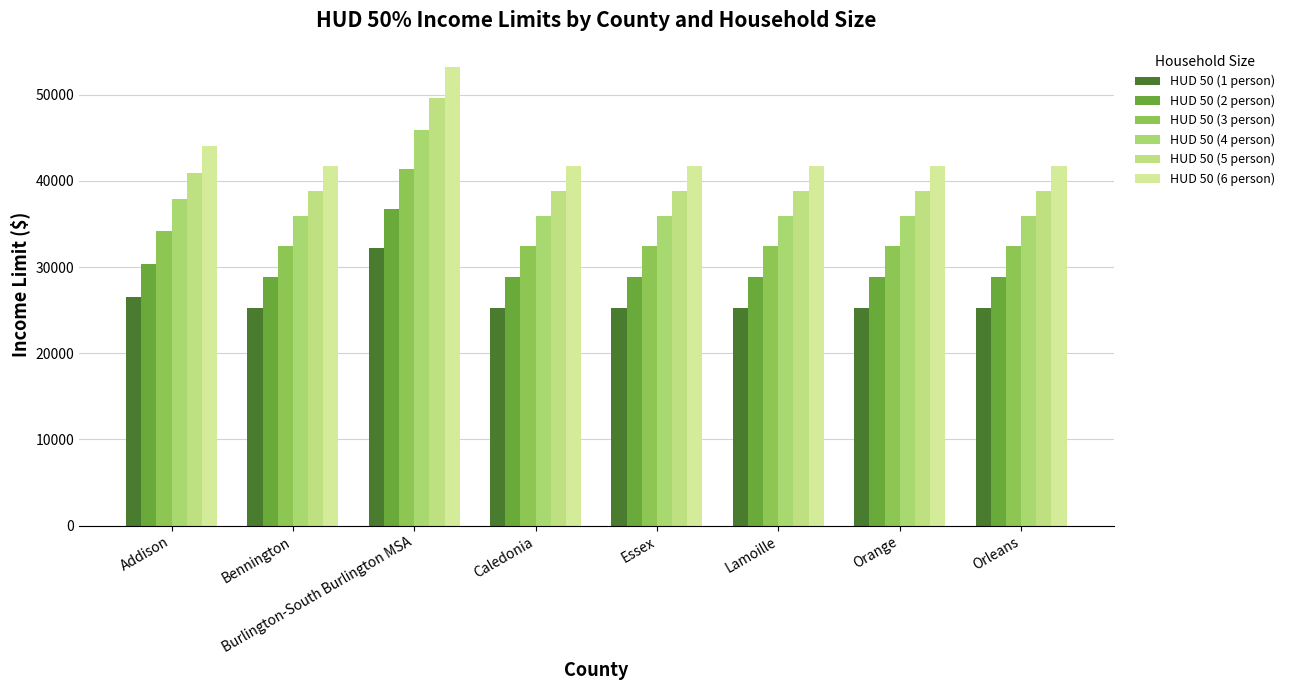

Which series has the largest total across all categories?

HUD 50 (6 person)